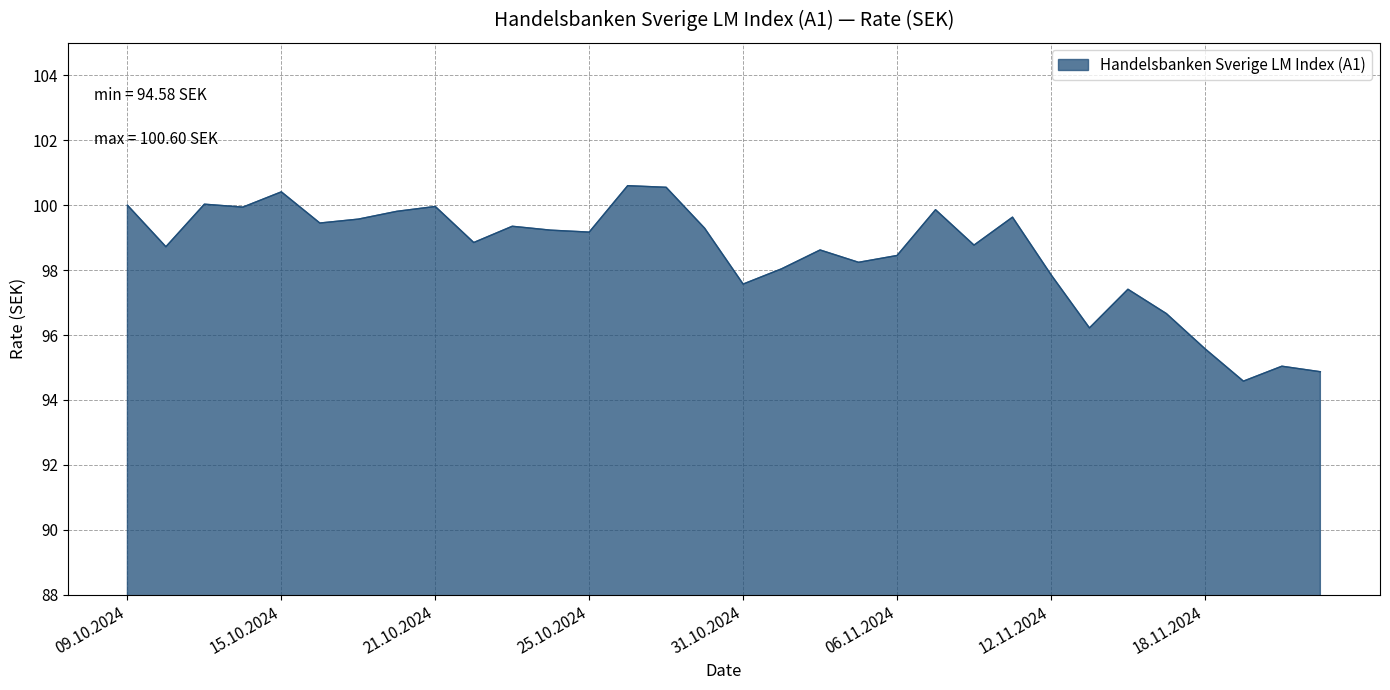

Count the number of data series in this chart.

1